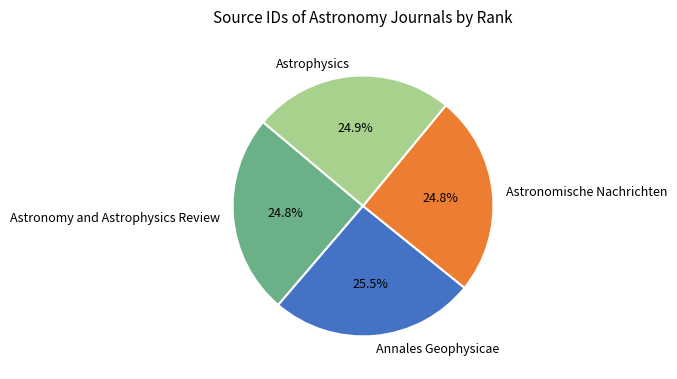

What is the largest slice in the pie chart?

Annales Geophysicae